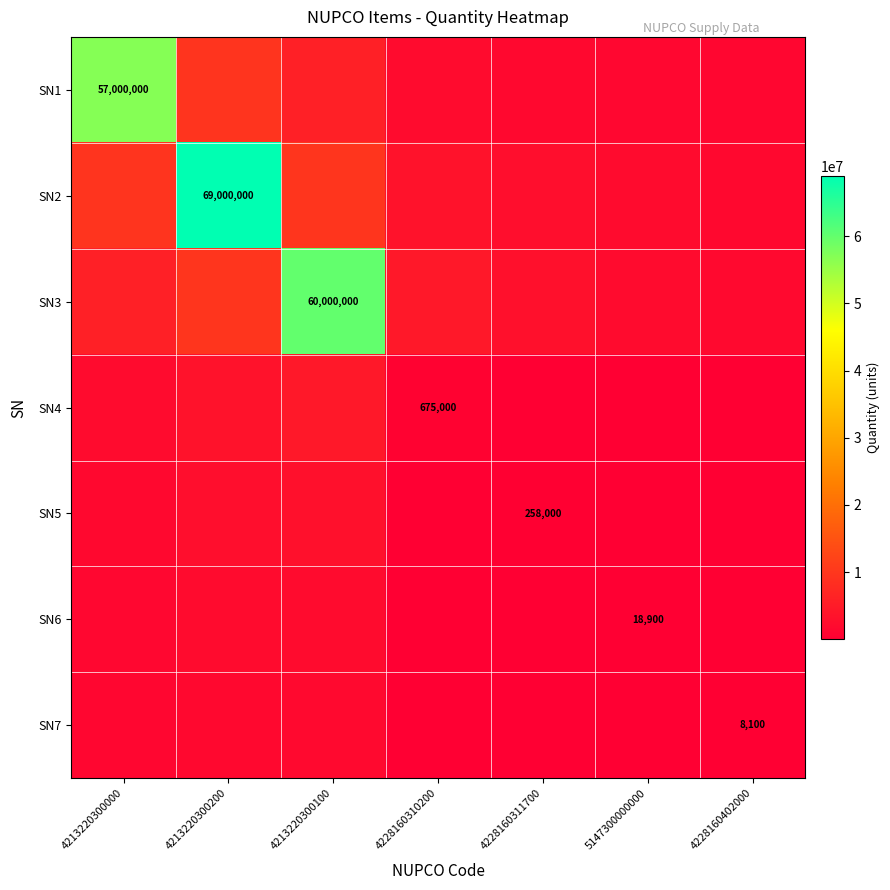

Between 4213220300000 and 4228160310200, which series saw the biggest shift?

SN1